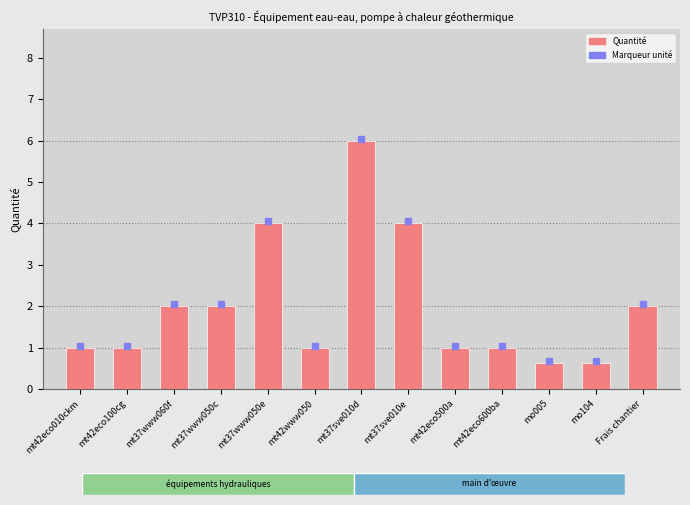

The chart shows a value of 1.0 at mo104. True or false?

False